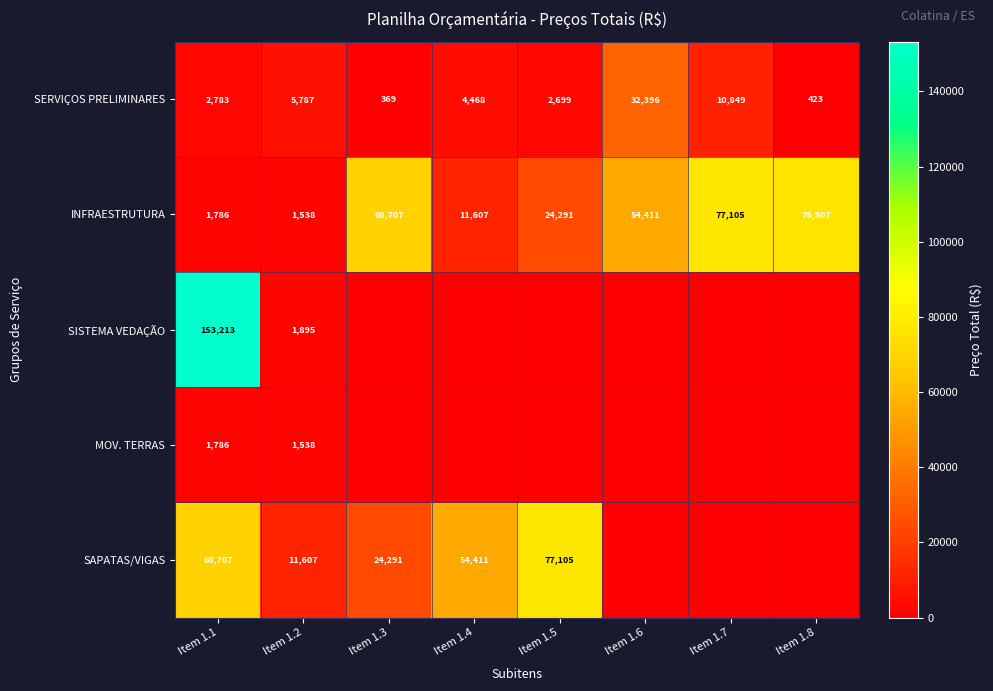

True or false: INFRAESTRUTURA has a value of 40636 at Item 1.7.

False